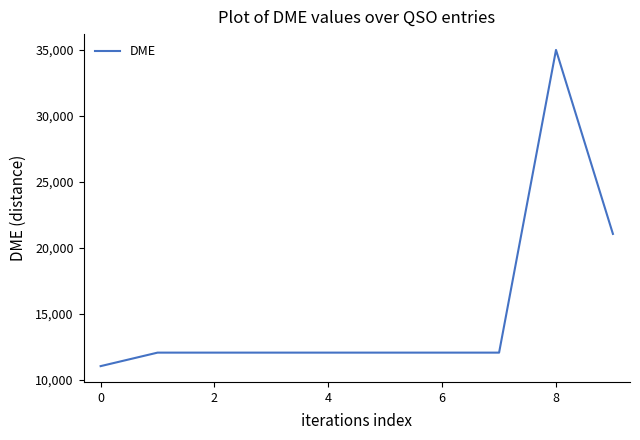

What is the difference between the maximum and minimum values?

23999